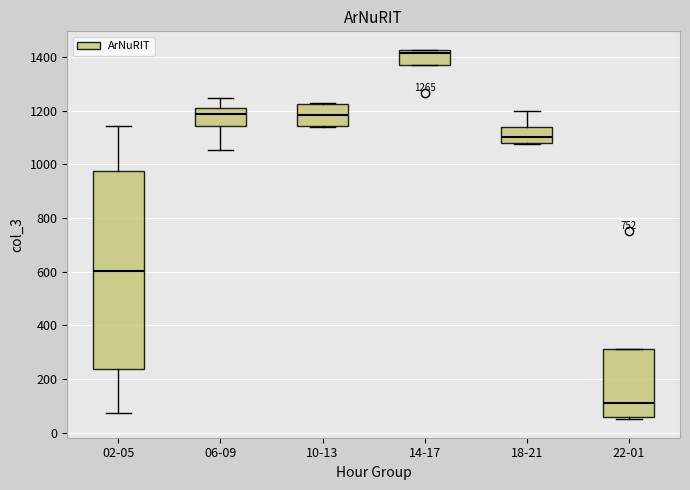

Comparing the boxes themselves (not the whiskers), which one is the tallest?

02-05